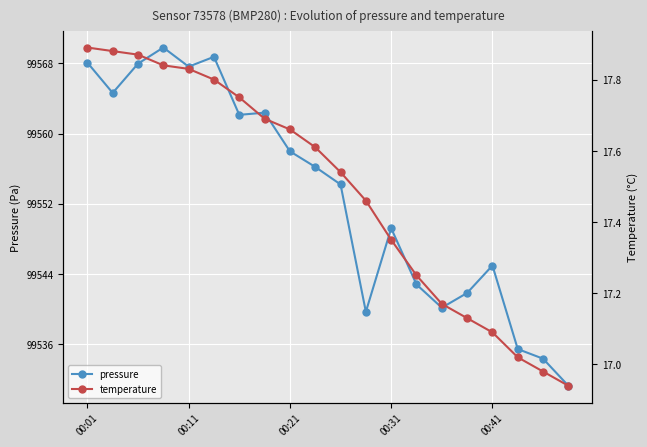

At which label is pressure closest to 99550?

00:31